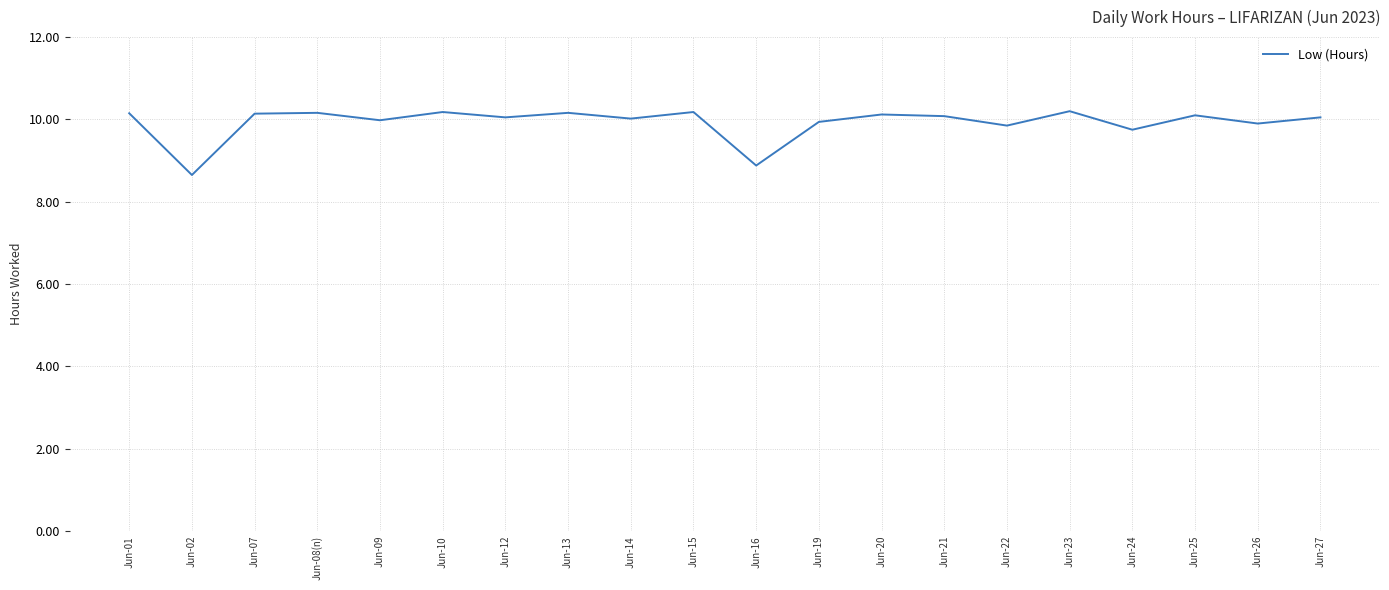

The chart shows a value of 10.2 at Jun-23. True or false?

True